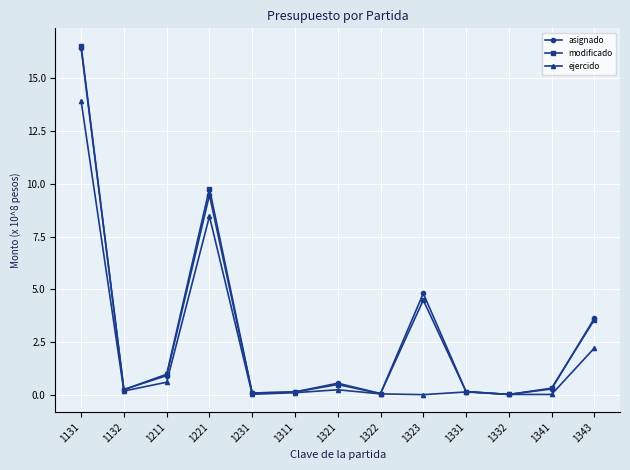

Which category has the highest value across all series?

1131